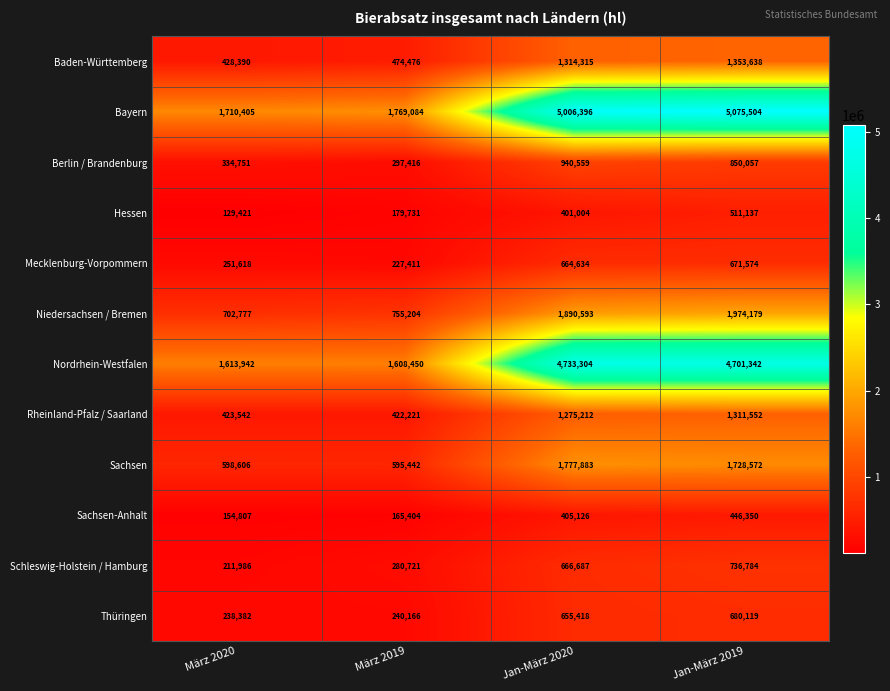

List the series in order of their peak value, lowest first.

Sachsen-Anhalt, Hessen, Mecklenburg-Vorpommern, Thüringen, Schleswig-Holstein / Hamburg, Berlin / Brandenburg, Rheinland-Pfalz / Saarland, Baden-Württemberg, Sachsen, Niedersachsen / Bremen, Nordrhein-Westfalen, Bayern